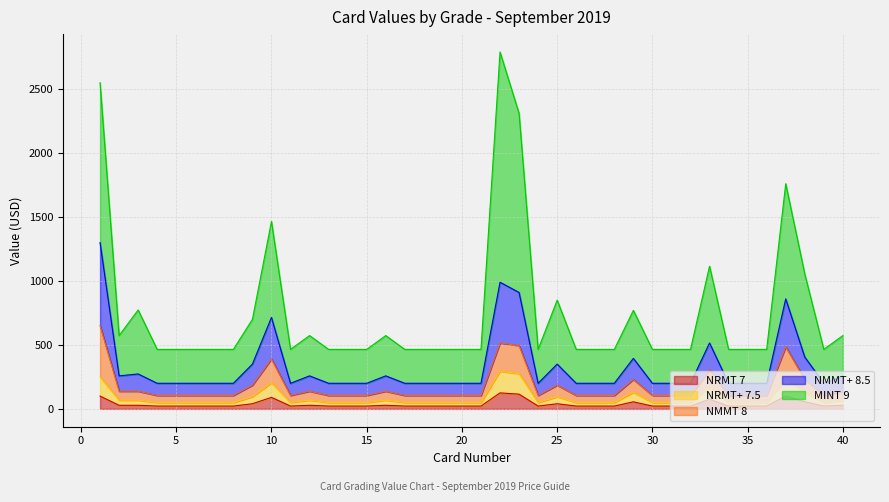

What is the value of the NMMT+ 8.5 point at the 14th from the left?

200